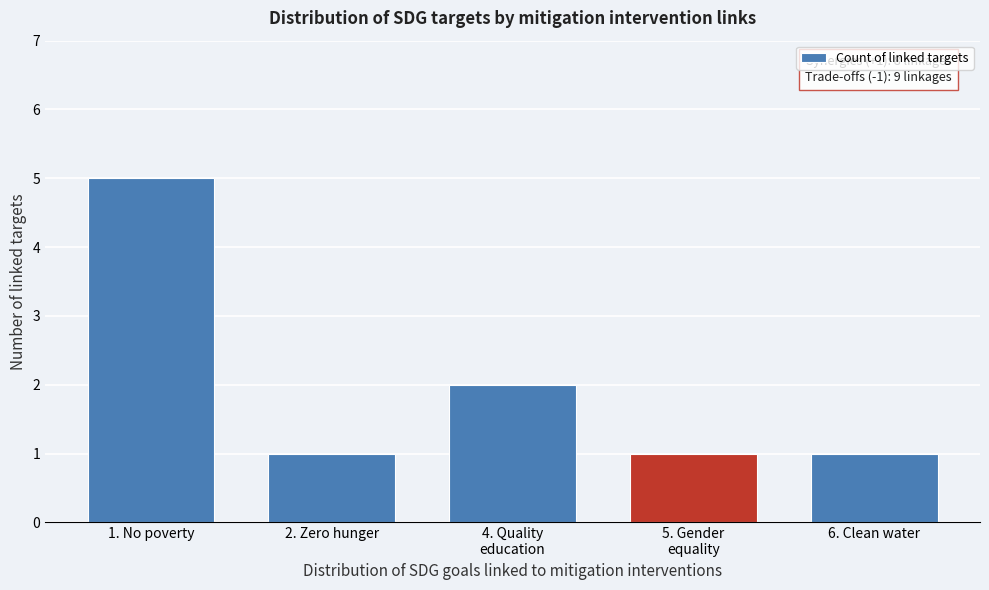

Reading right to left, what are all the values shown in this chart?

1	1	2	1	5